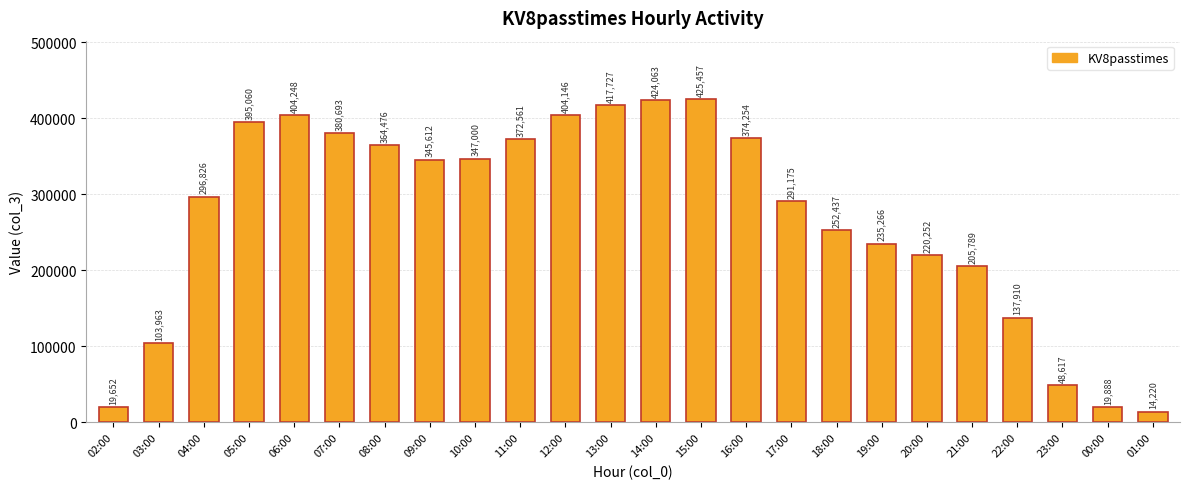

At which label does the data first exceed 345612?

05:00